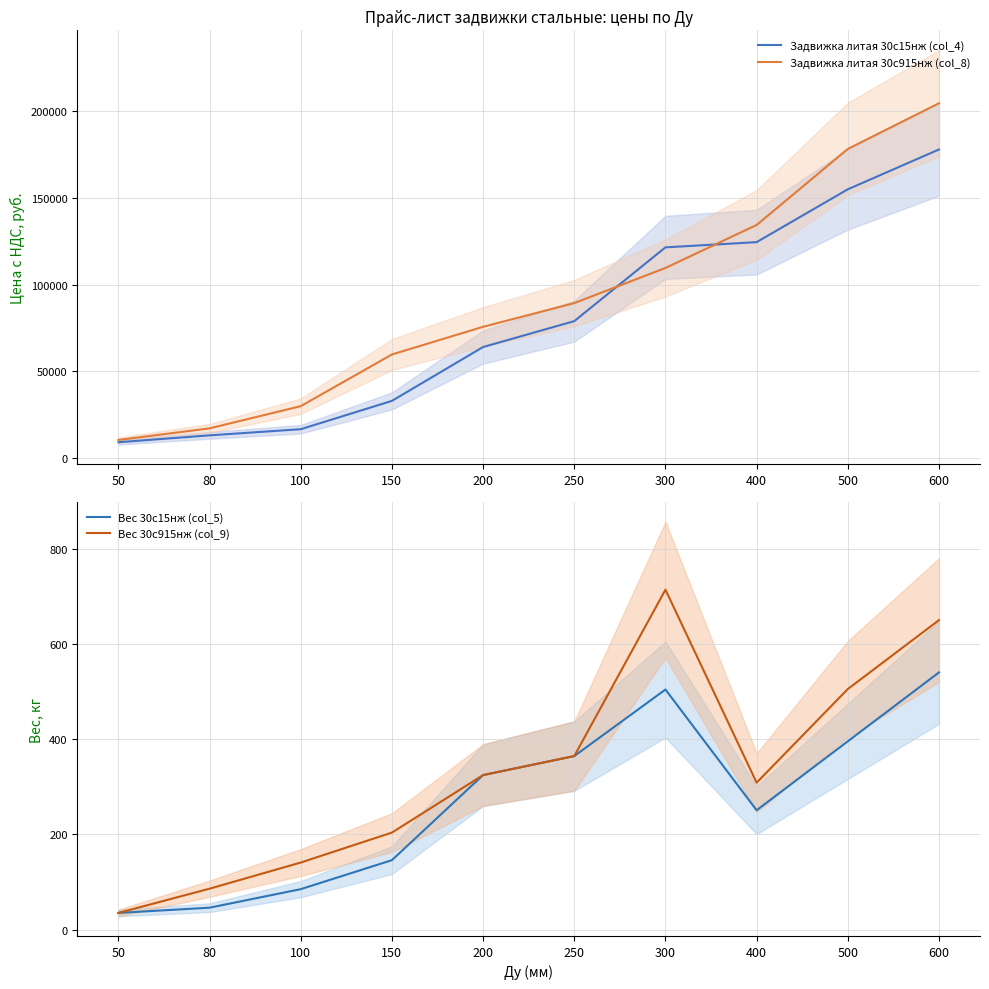

True or false: Задвижка литая 30с15нж (col_4) has a value of 8371 at 80.

False